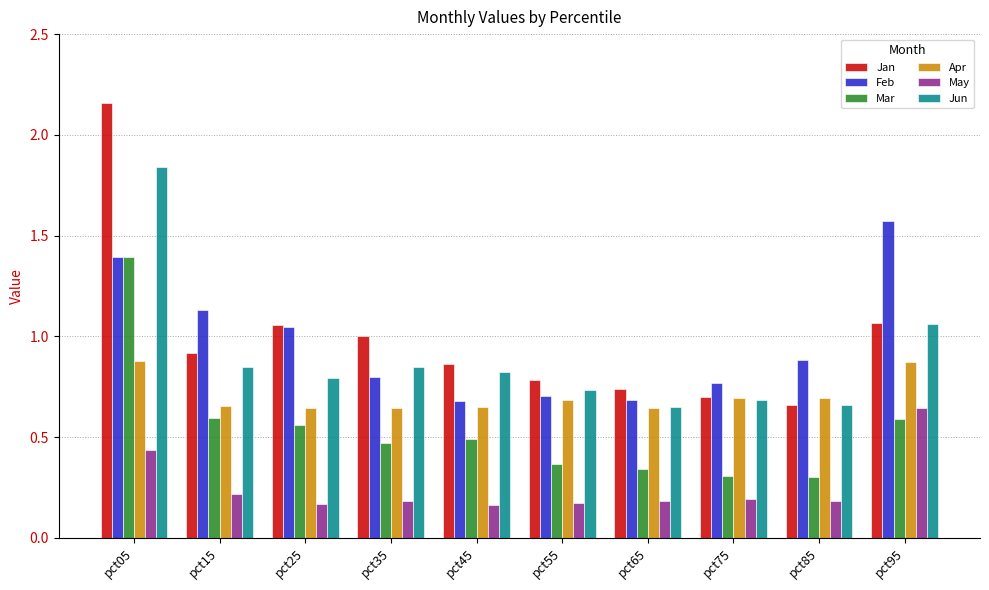

Is it true that Jun equals 0.7 at pct95?

False